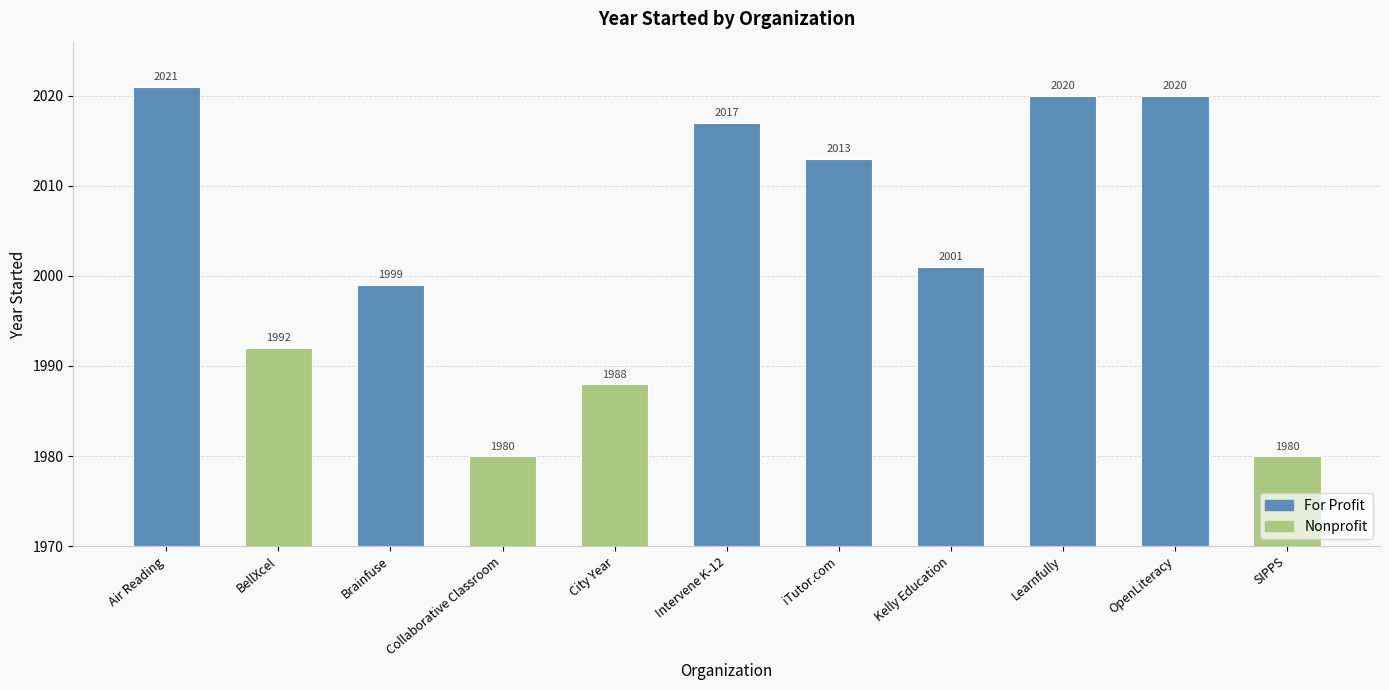

What is the difference between the values at 3 and 1?

12